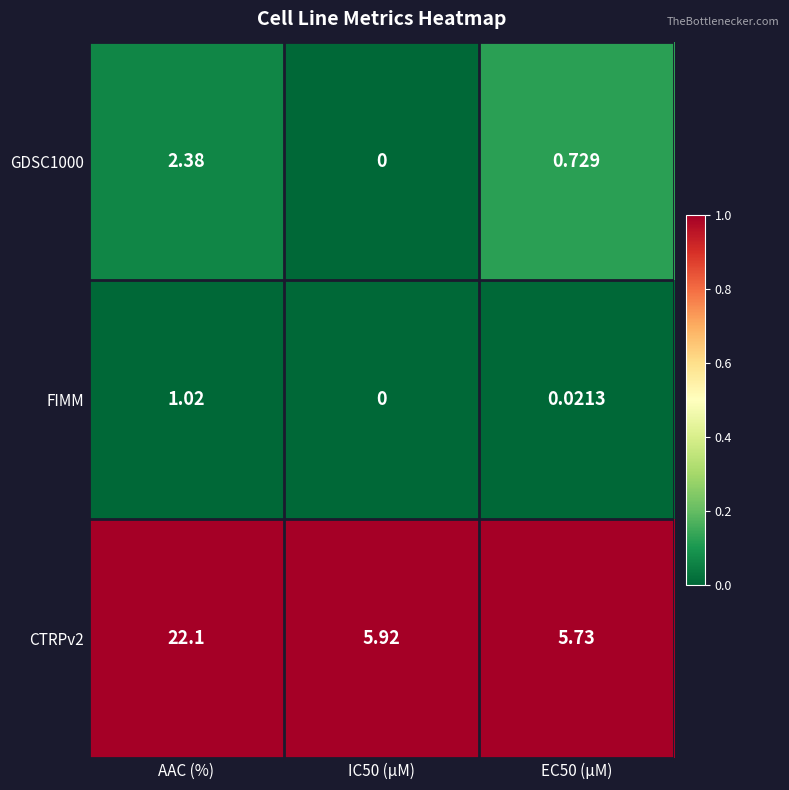

Is the value of CTRPv2 at EC50 (µM) greater than the value of GDSC1000 at EC50 (µM)?

Yes